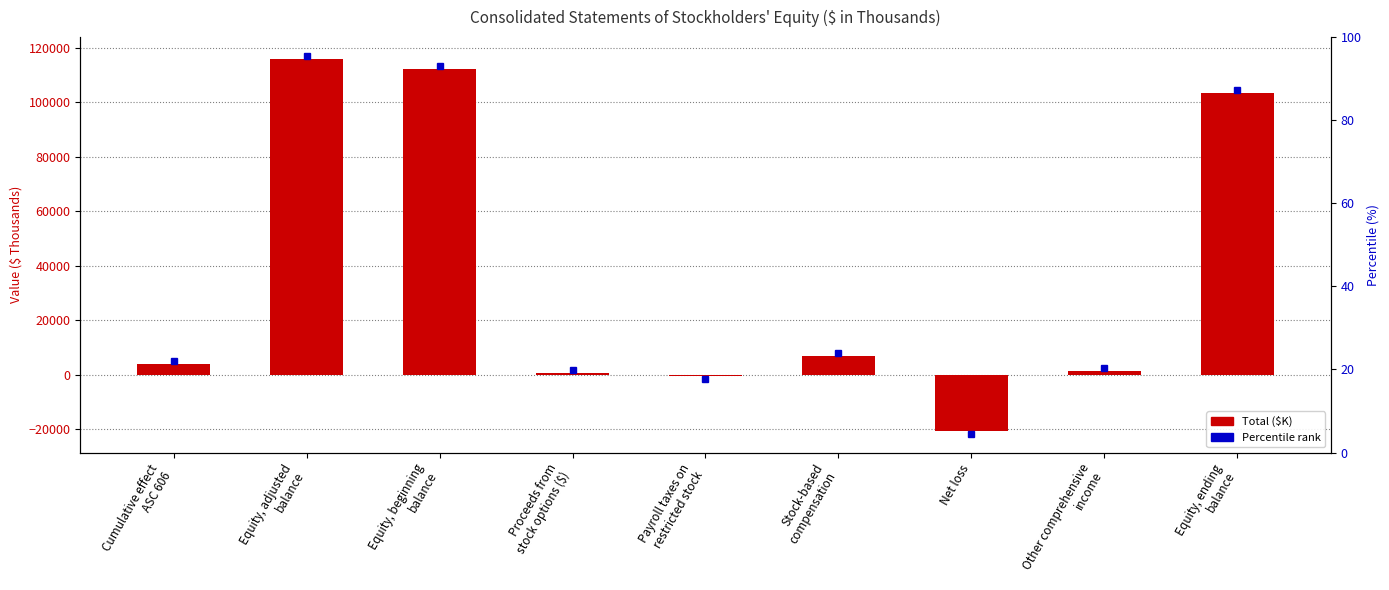

List the labels in order of value, smallest first.

Net loss, Payroll taxes on
restricted stock, Proceeds from
stock options ($), Other comprehensive
income, Cumulative effect
ASC 606, Stock-based
compensation, Equity, ending
balance, Equity, beginning
balance, Equity, adjusted
balance